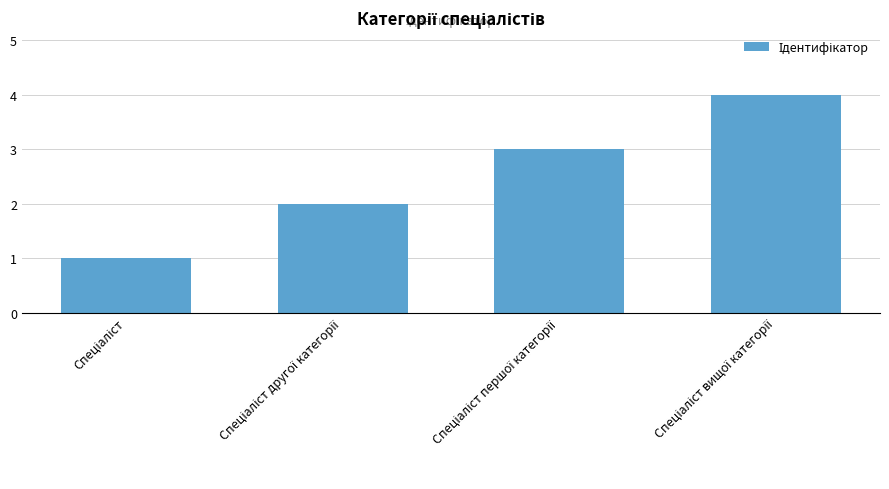

What is the maximum value shown in the chart?

4